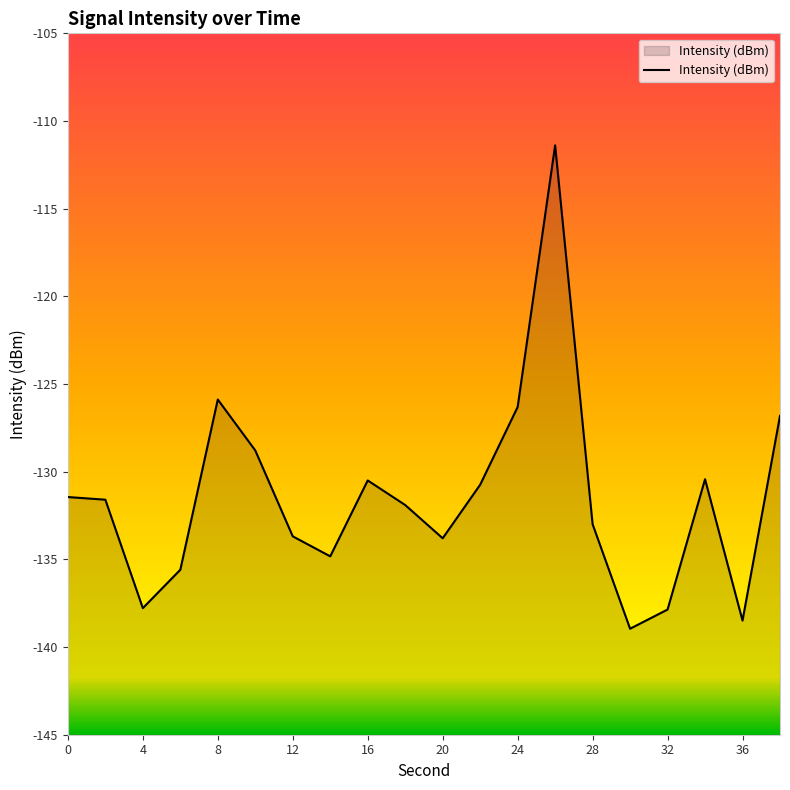

Is it true that the value at 24 is -126.3?

True